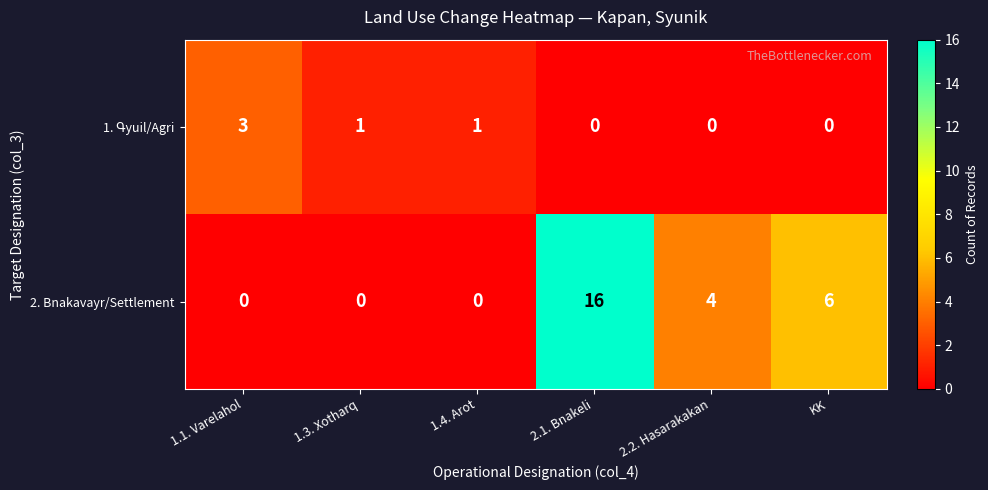

What is the greatest value displayed?

16